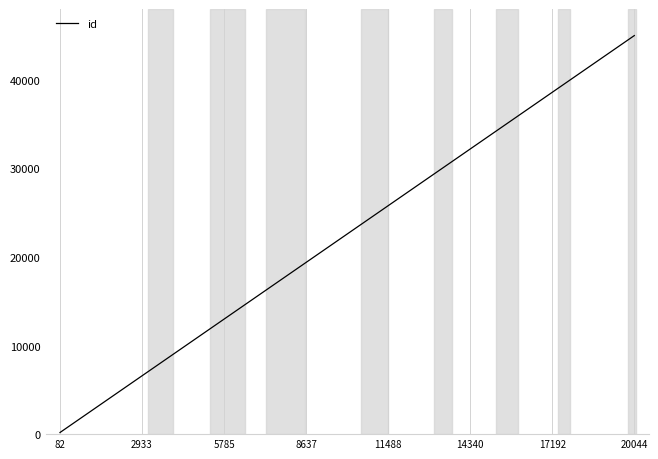

What is the smallest value displayed?

184.1